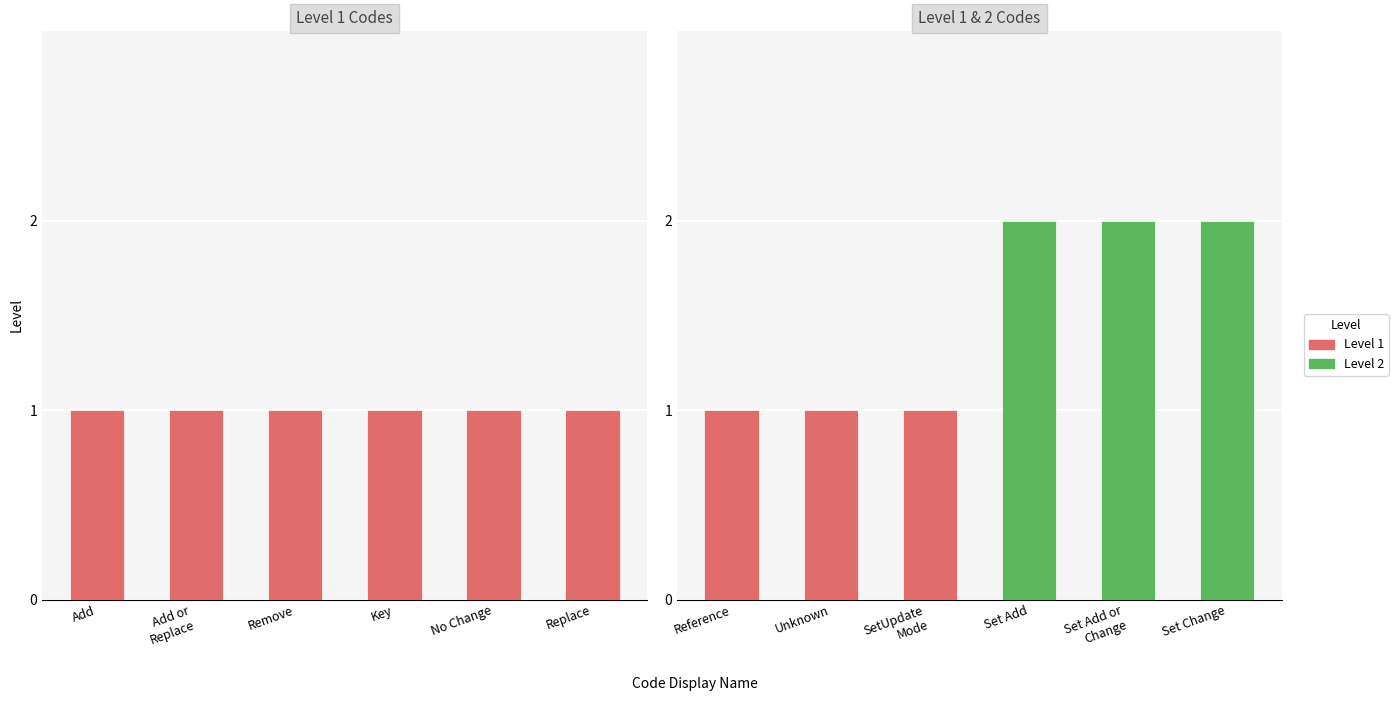

What are all the series names shown in the legend?

Level 1, Level 2